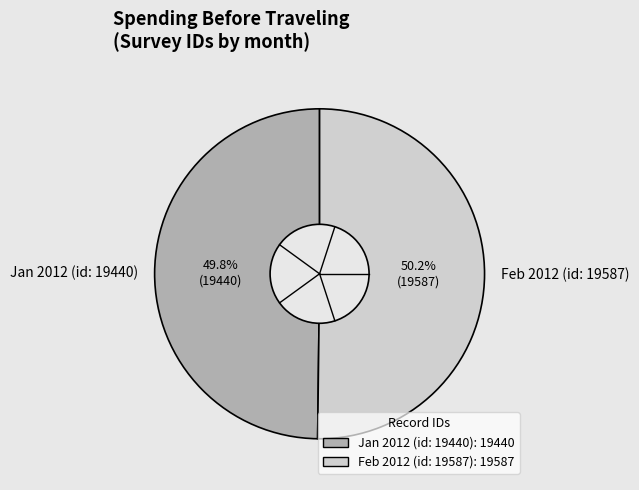

Is there any slice that represents more than half of the pie?

Yes